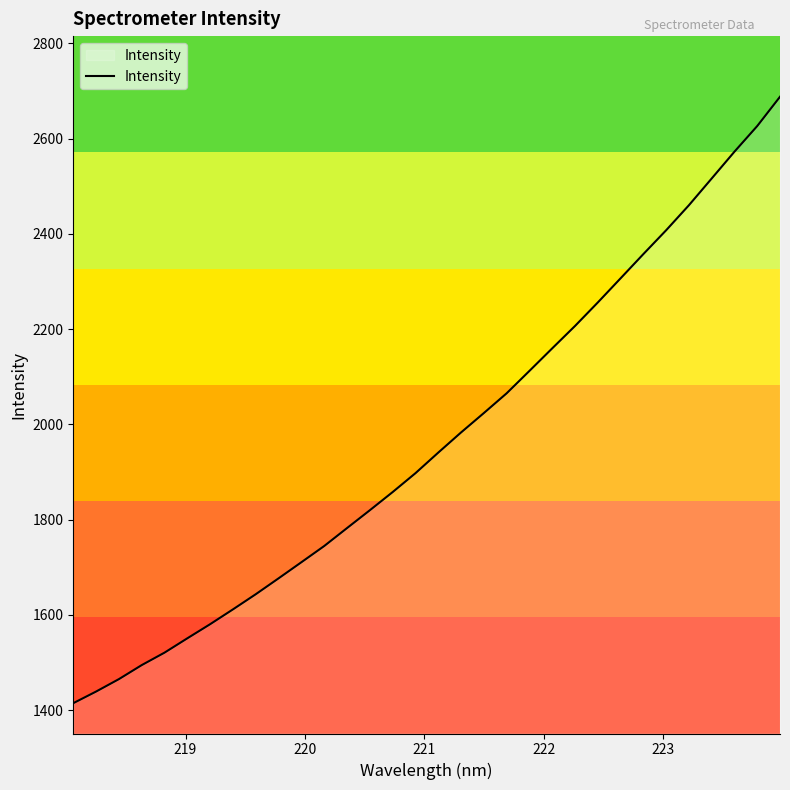

What is the smallest value displayed?

1414.7